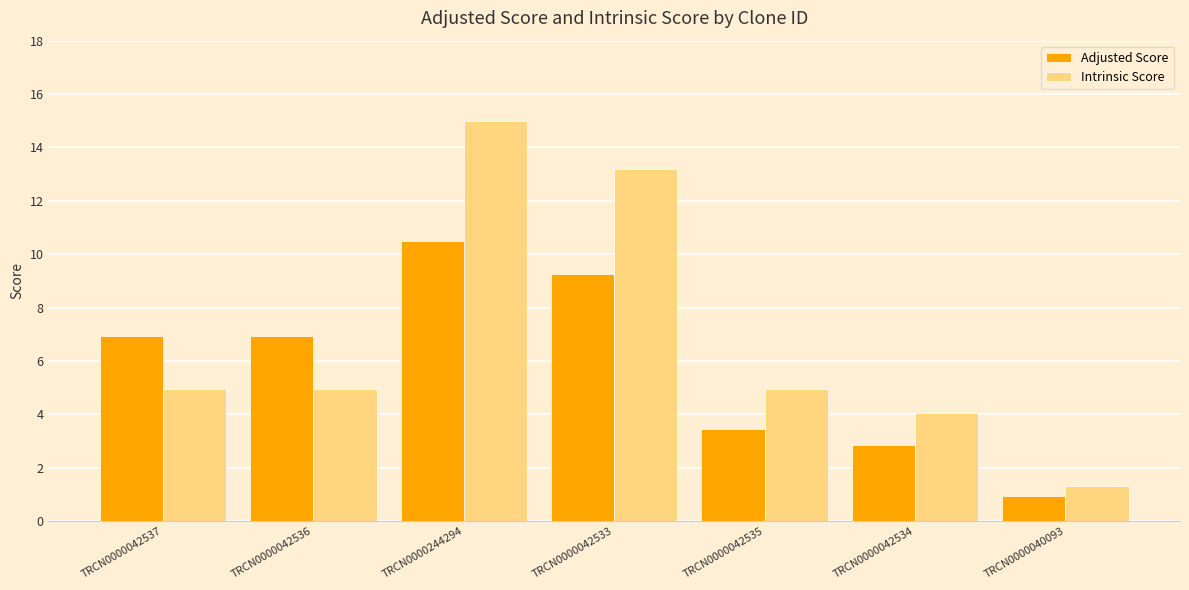

How many distinct data groups are displayed?

2